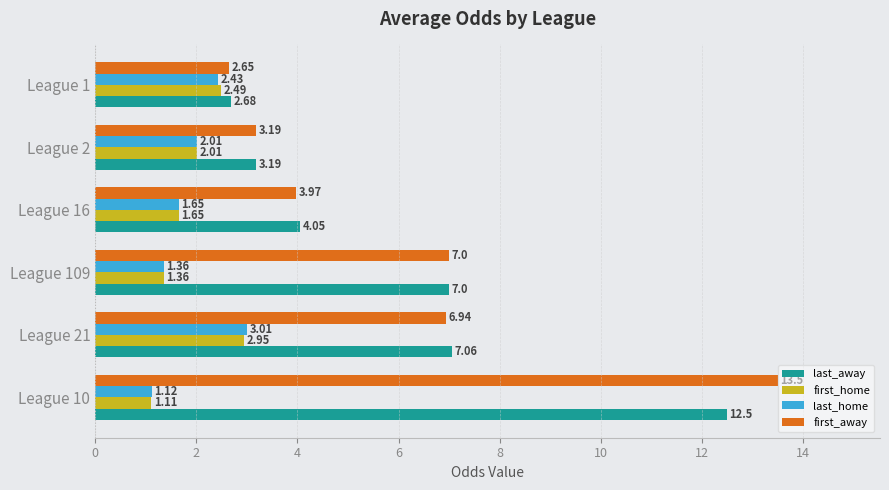

What is the sum of all first_home values?

11.6